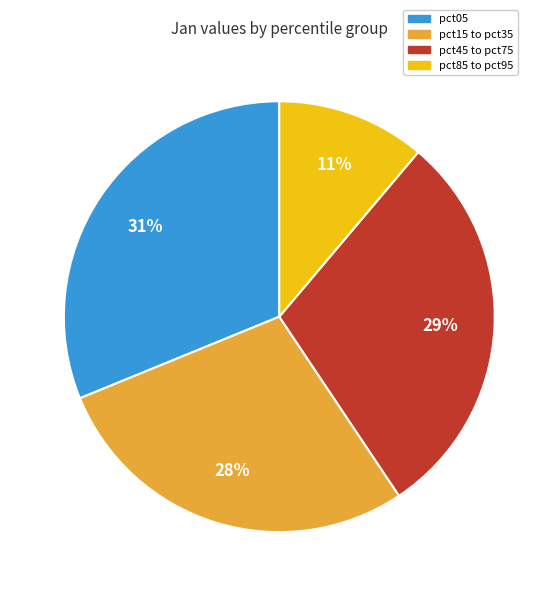

How many segments does this pie chart have?

4